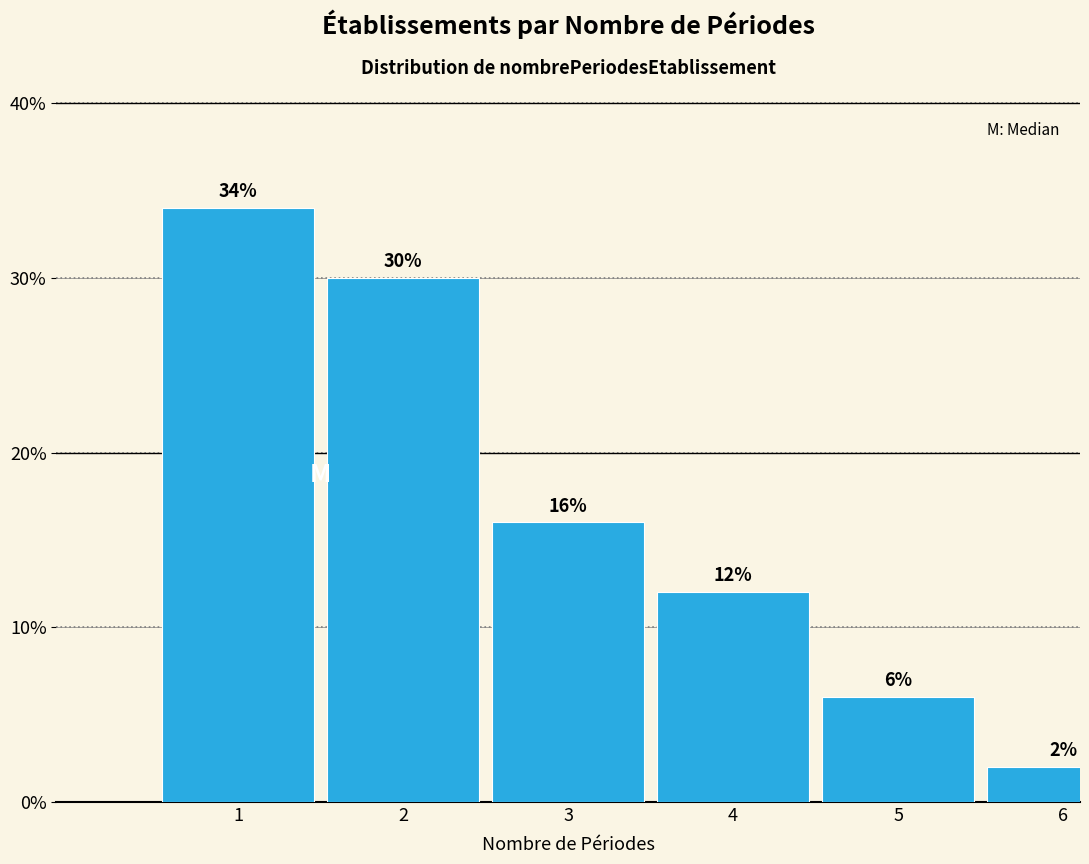

Reading right to left, list all the values displayed in this chart.

2	6	12	16	30	34